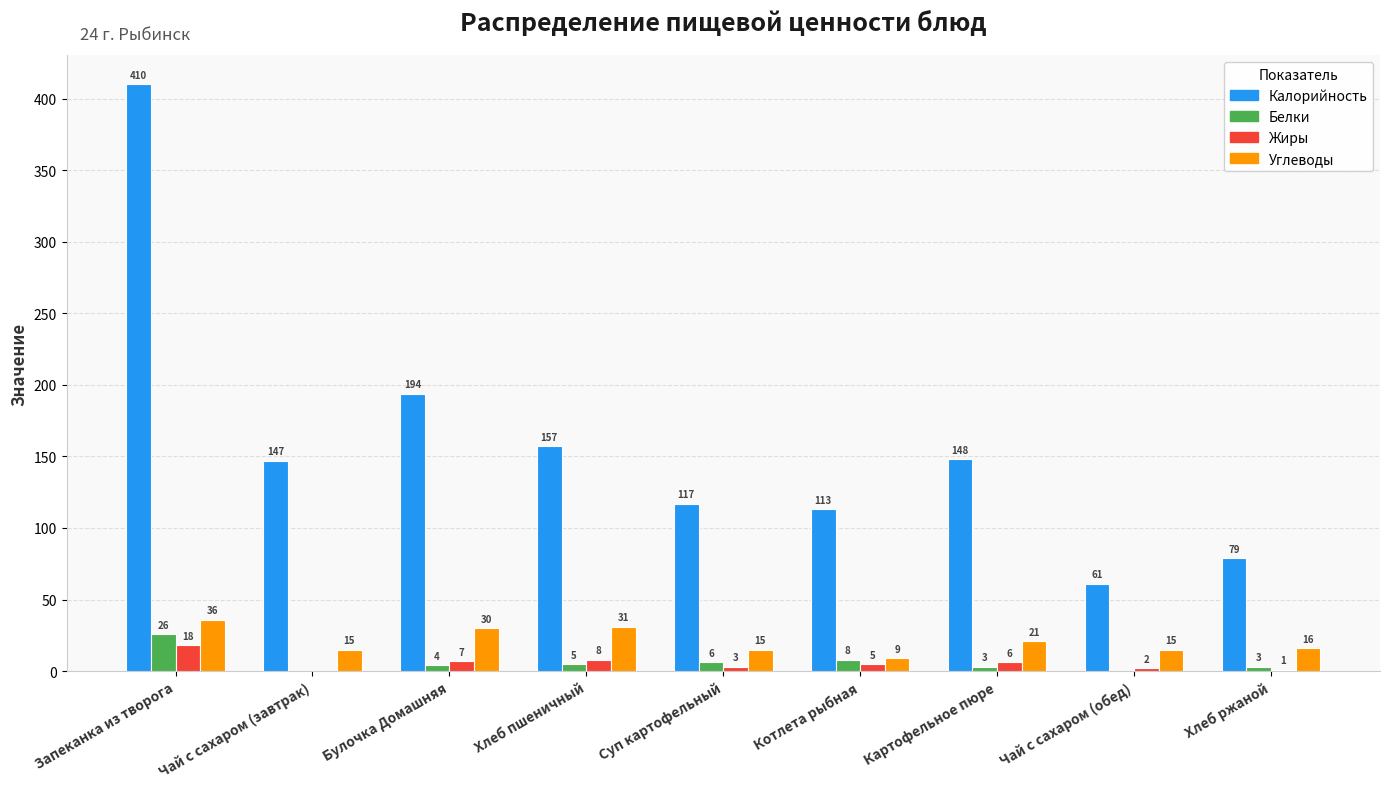

Reading left to right, what are all the values shown in this chart?

Калорийность: 410	147	194	157	117	113	148	61	79
Белки: 26	0	4	5	6	8	3	0	3
Жиры: 18	0	7	8	3	5	6	2	1
Углеводы: 36	15	30	31	15	9	21	15	16